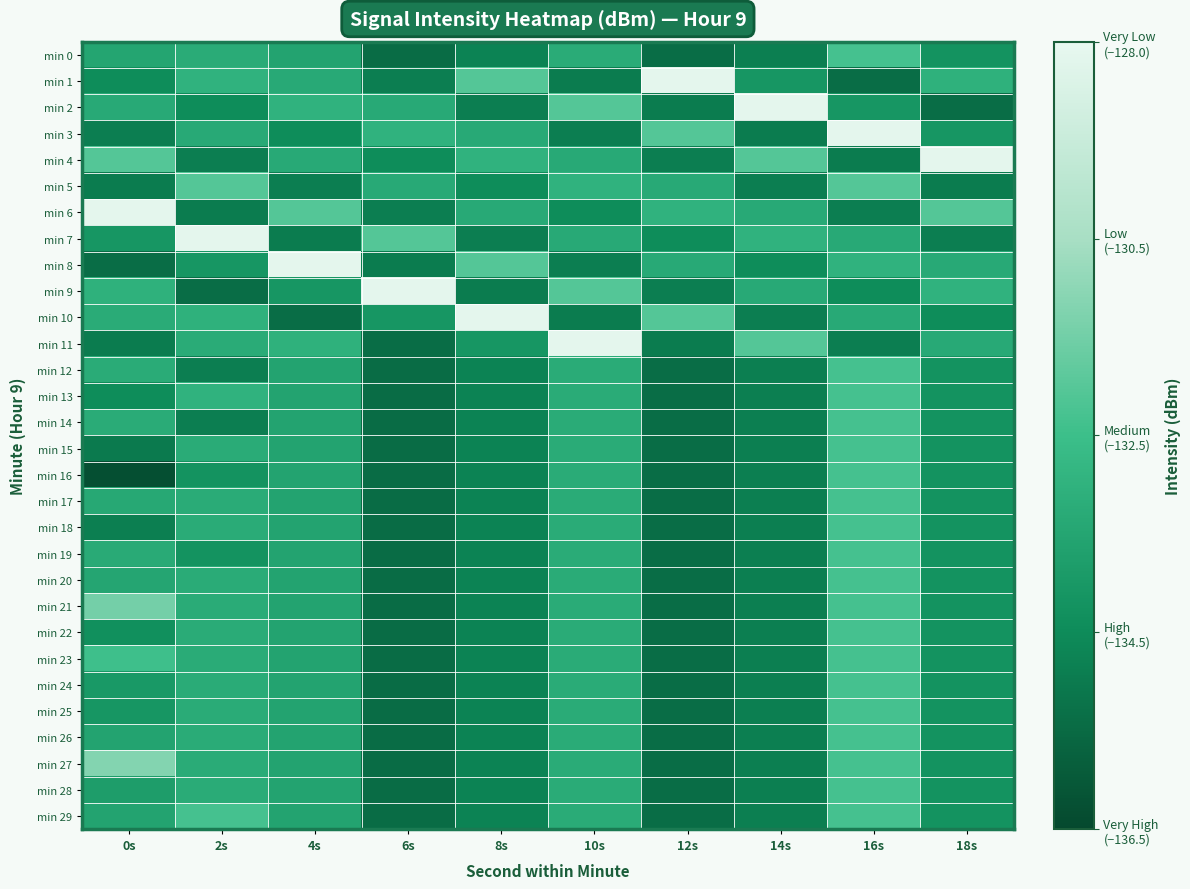

Reading right to left, extract all data points from this chart.

min 0: 18s=-134.1	16s=-132.1	14s=-134.8	12s=-135.3	10s=-133.0	8s=-134.6	6s=-135.3	4s=-133.4	2s=-133.1	0s=-133.3
min 1: 18s=-132.8	16s=-135.3	14s=-133.9	12s=-128.1	10s=-134.9	8s=-131.8	6s=-134.8	4s=-133.1	2s=-132.8	0s=-134.3
min 2: 18s=-135.3	16s=-133.9	14s=-128.1	12s=-134.9	10s=-131.8	8s=-134.8	6s=-133.1	4s=-132.8	2s=-134.3	0s=-133.1
min 3: 18s=-133.9	16s=-128.1	14s=-134.9	12s=-131.8	10s=-134.8	8s=-133.1	6s=-132.8	4s=-134.3	2s=-133.1	0s=-134.8
min 4: 18s=-128.1	16s=-134.9	14s=-131.8	12s=-134.8	10s=-133.1	8s=-132.8	6s=-134.3	4s=-133.1	2s=-134.8	0s=-131.8
min 5: 18s=-134.9	16s=-131.8	14s=-134.8	12s=-133.1	10s=-132.8	8s=-134.3	6s=-133.1	4s=-134.8	2s=-131.8	0s=-134.9
min 6: 18s=-131.8	16s=-134.8	14s=-133.1	12s=-132.8	10s=-134.3	8s=-133.1	6s=-134.8	4s=-131.8	2s=-134.9	0s=-128.1
min 7: 18s=-134.8	16s=-133.1	14s=-132.8	12s=-134.3	10s=-133.1	8s=-134.8	6s=-131.8	4s=-134.9	2s=-128.1	0s=-133.9
min 8: 18s=-133.1	16s=-132.8	14s=-134.3	12s=-133.1	10s=-134.8	8s=-131.8	6s=-134.9	4s=-128.1	2s=-133.9	0s=-135.3
min 9: 18s=-132.8	16s=-134.3	14s=-133.1	12s=-134.8	10s=-131.8	8s=-134.9	6s=-128.1	4s=-133.9	2s=-135.3	0s=-132.8
min 10: 18s=-134.3	16s=-133.1	14s=-134.8	12s=-131.8	10s=-134.9	8s=-128.1	6s=-133.9	4s=-135.3	2s=-132.8	0s=-133.0
min 11: 18s=-133.1	16s=-134.8	14s=-131.8	12s=-134.9	10s=-128.1	8s=-133.9	6s=-135.3	4s=-132.8	2s=-133.0	0s=-134.9
min 12: 18s=-134.1	16s=-132.1	14s=-134.8	12s=-135.3	10s=-133.0	8s=-134.6	6s=-135.3	4s=-133.4	2s=-134.8	0s=-133.0
min 13: 18s=-134.1	16s=-132.1	14s=-134.8	12s=-135.3	10s=-133.0	8s=-134.6	6s=-135.3	4s=-133.4	2s=-132.8	0s=-134.3
min 14: 18s=-134.1	16s=-132.1	14s=-134.8	12s=-135.3	10s=-133.0	8s=-134.6	6s=-135.3	4s=-133.4	2s=-134.8	0s=-133.0
min 15: 18s=-134.1	16s=-132.1	14s=-134.8	12s=-135.3	10s=-133.0	8s=-134.6	6s=-135.3	4s=-133.4	2s=-133.1	0s=-134.9
min 16: 18s=-134.1	16s=-132.1	14s=-134.8	12s=-135.3	10s=-133.0	8s=-134.6	6s=-135.3	4s=-133.4	2s=-134.1	0s=-136.3
min 17: 18s=-134.1	16s=-132.1	14s=-134.8	12s=-135.3	10s=-133.0	8s=-134.6	6s=-135.3	4s=-133.4	2s=-133.1	0s=-133.2
min 18: 18s=-134.1	16s=-132.1	14s=-134.8	12s=-135.3	10s=-133.0	8s=-134.6	6s=-135.3	4s=-133.4	2s=-133.1	0s=-134.7
min 19: 18s=-134.1	16s=-132.1	14s=-134.8	12s=-135.3	10s=-133.0	8s=-134.6	6s=-135.3	4s=-133.4	2s=-134.1	0s=-133.1
min 20: 18s=-134.1	16s=-132.1	14s=-134.8	12s=-135.3	10s=-133.0	8s=-134.6	6s=-135.3	4s=-133.4	2s=-133.1	0s=-133.3
min 21: 18s=-134.1	16s=-132.1	14s=-134.8	12s=-135.3	10s=-133.0	8s=-134.6	6s=-135.3	4s=-133.4	2s=-133.1	0s=-131.1
min 22: 18s=-134.1	16s=-132.1	14s=-134.8	12s=-135.3	10s=-133.0	8s=-134.6	6s=-135.3	4s=-133.4	2s=-133.1	0s=-134.2
min 23: 18s=-134.1	16s=-132.1	14s=-134.8	12s=-135.3	10s=-133.0	8s=-134.6	6s=-135.3	4s=-133.4	2s=-133.1	0s=-132.2
min 24: 18s=-134.1	16s=-132.1	14s=-134.8	12s=-135.3	10s=-133.0	8s=-134.6	6s=-135.3	4s=-133.4	2s=-133.1	0s=-133.8
min 25: 18s=-134.1	16s=-132.1	14s=-134.8	12s=-135.3	10s=-133.0	8s=-134.6	6s=-135.3	4s=-133.4	2s=-133.1	0s=-133.9
min 26: 18s=-134.1	16s=-132.1	14s=-134.8	12s=-135.3	10s=-133.0	8s=-134.6	6s=-135.3	4s=-133.4	2s=-133.1	0s=-133.4
min 27: 18s=-134.1	16s=-132.1	14s=-134.8	12s=-135.3	10s=-133.0	8s=-134.6	6s=-135.3	4s=-133.4	2s=-133.1	0s=-130.8
min 28: 18s=-134.1	16s=-132.1	14s=-134.8	12s=-135.3	10s=-133.0	8s=-134.6	6s=-135.3	4s=-133.4	2s=-133.1	0s=-133.6
min 29: 18s=-134.1	16s=-132.1	14s=-134.8	12s=-135.3	10s=-133.0	8s=-134.6	6s=-135.3	4s=-133.4	2s=-132.1	0s=-133.4